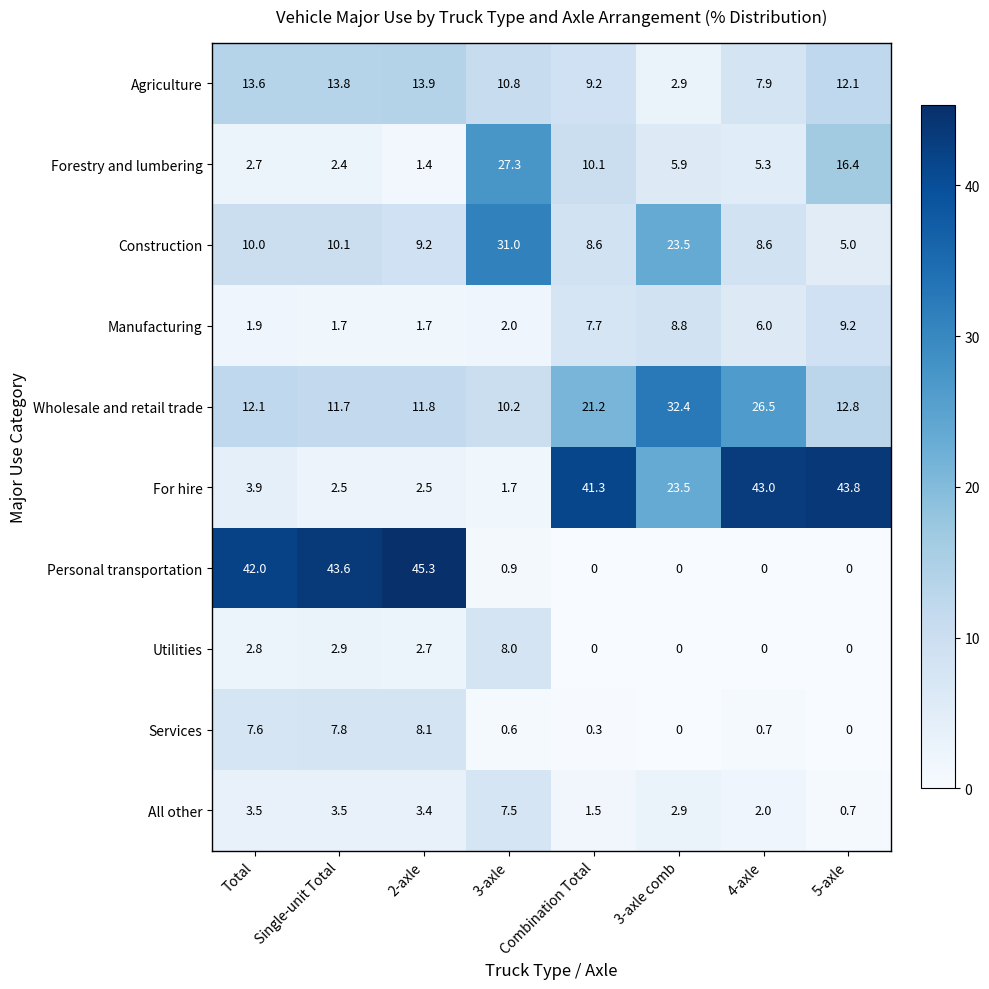

True or false: Manufacturing has a value of 1.7 at 2-axle.

True